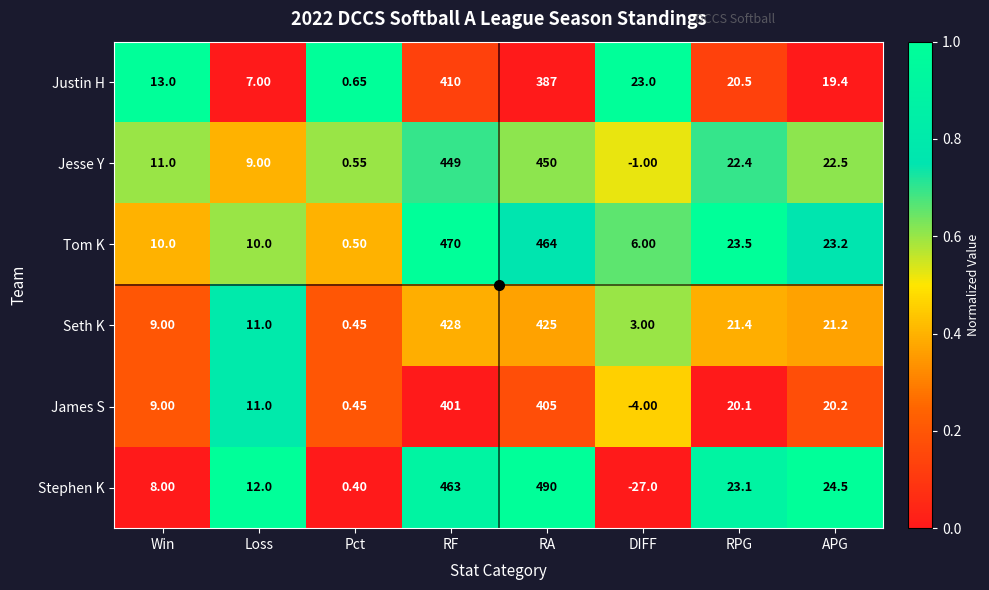

At which label is Jesse Y closest to 224?

APG